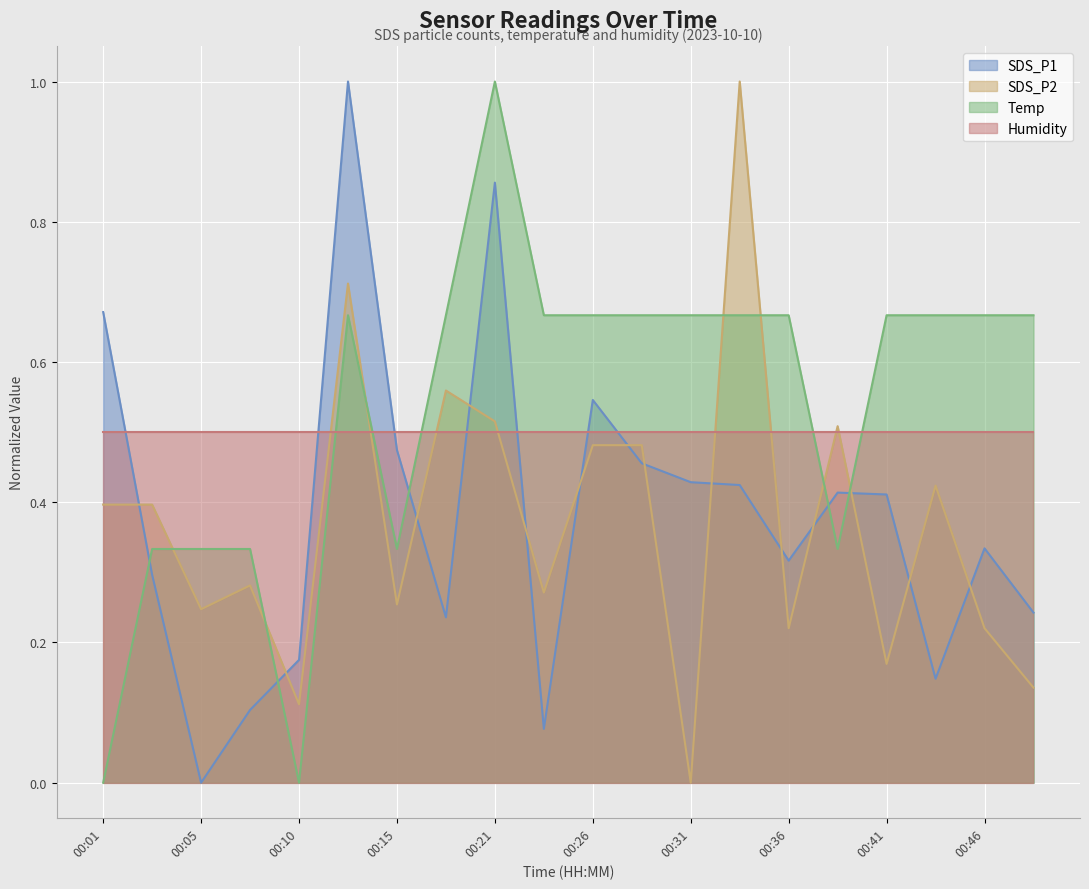

Which series has the largest range (max minus min)?

SDS_P1